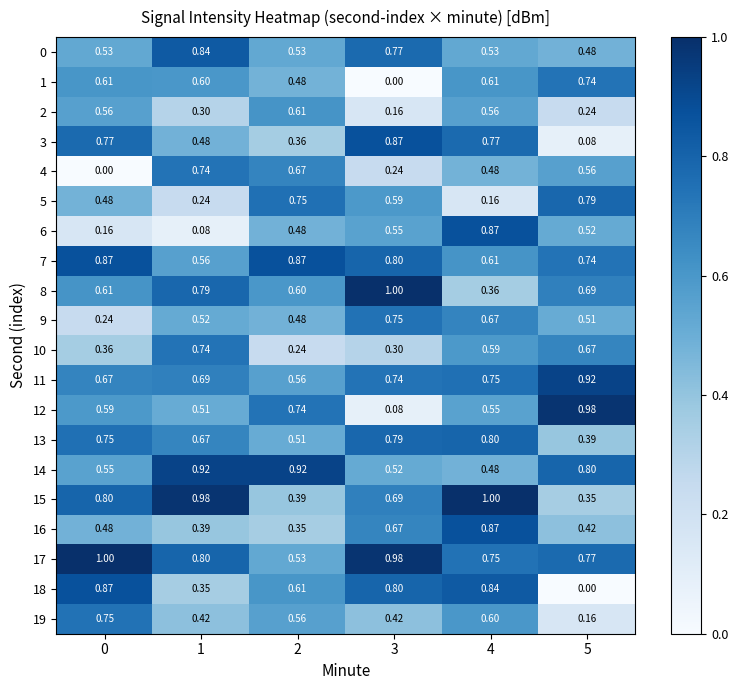

Is the value of 2 at 1 greater than the value of 16 at 2?

No